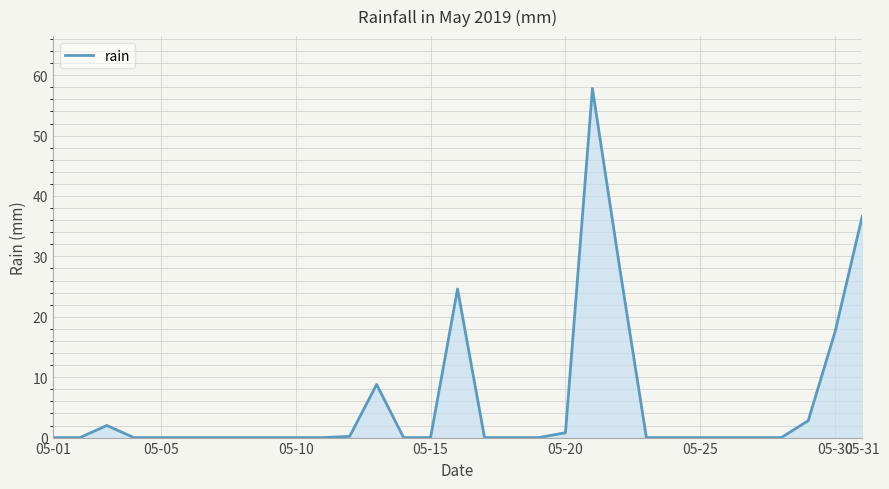

What is the maximum value shown in the chart?

57.8